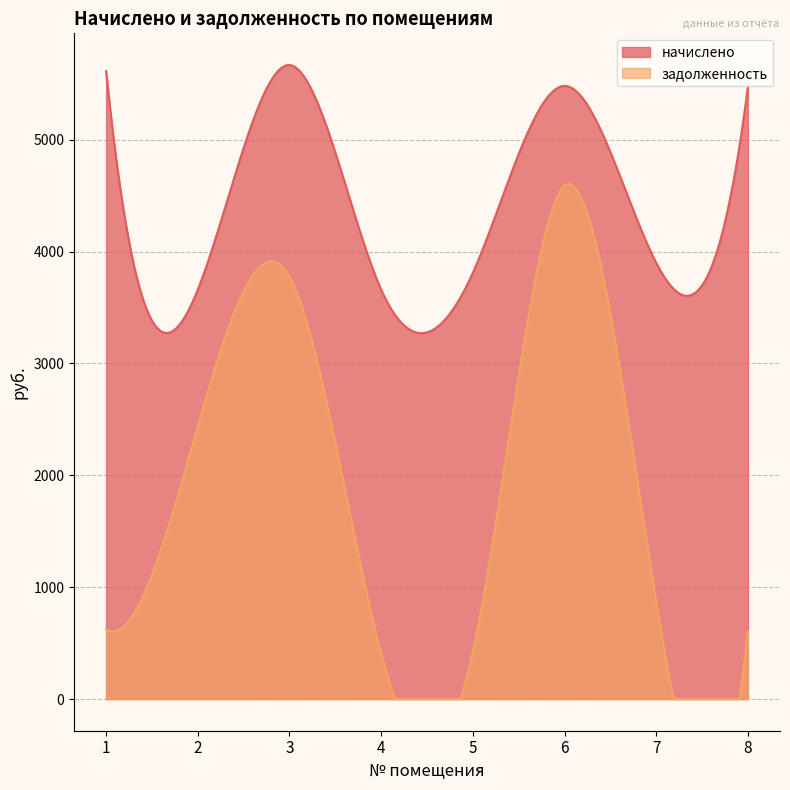

Reading left to right, list all the values displayed in this chart.

начислено: 1=5614.0	2=3659.8	3=5667.4	4=3659.8	5=3810.8	6=5480.8	7=3899.6	8=5471.9
задолженность: 1=623.8	2=2436.7	3=3773.4	4=406.6	5=423.4	6=4589.8	7=866.6	8=608.0